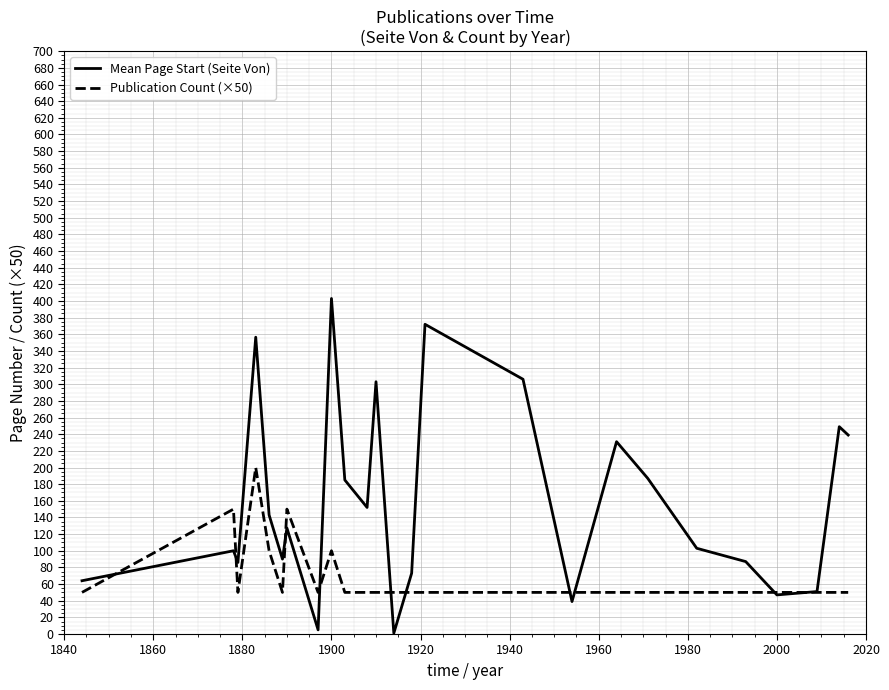

List the series in order of their overall mean, highest first.

Mean Page Start (Seite Von), Publication Count (×50)